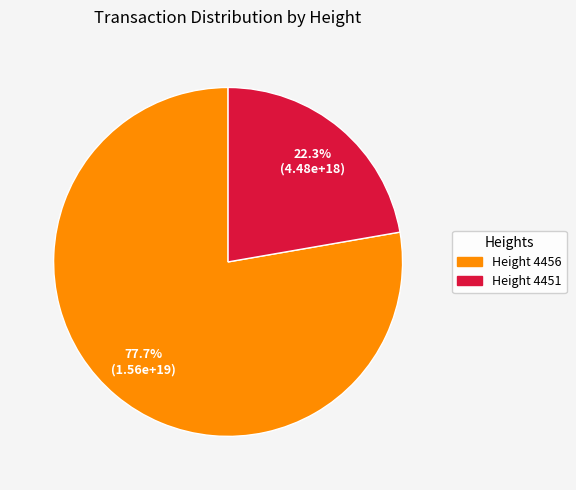

What is the majority slice?

Height 4456